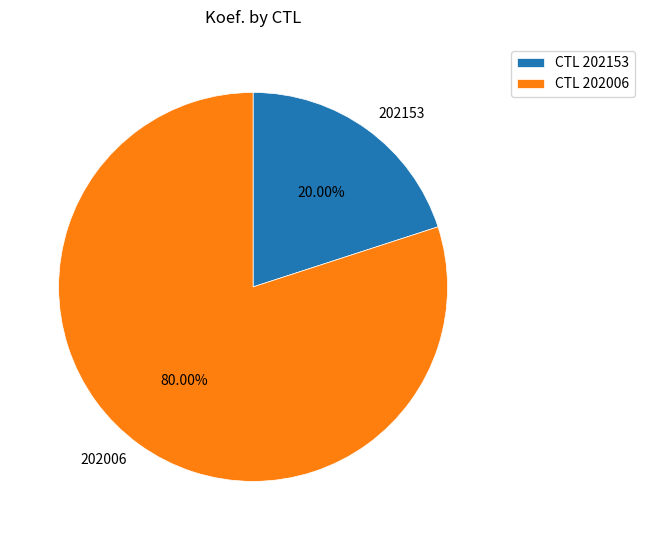

To the nearest percent, what is the combined percentage of 202006 and 202153?

100%